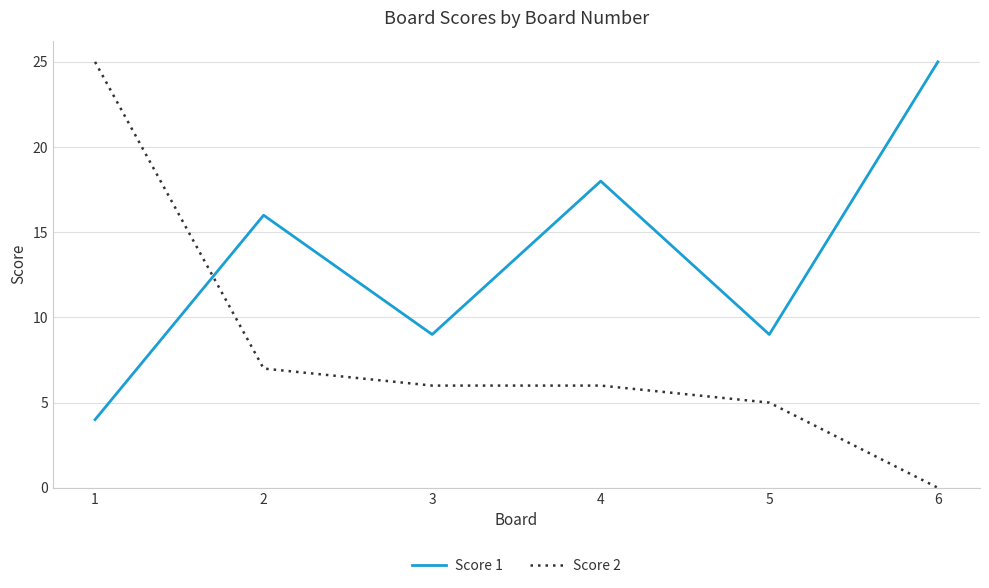

Reading left to right, transcribe all the data shown in this chart.

Score 1: 4	16	9	18	9	25
Score 2: 25	7	6	6	5	0